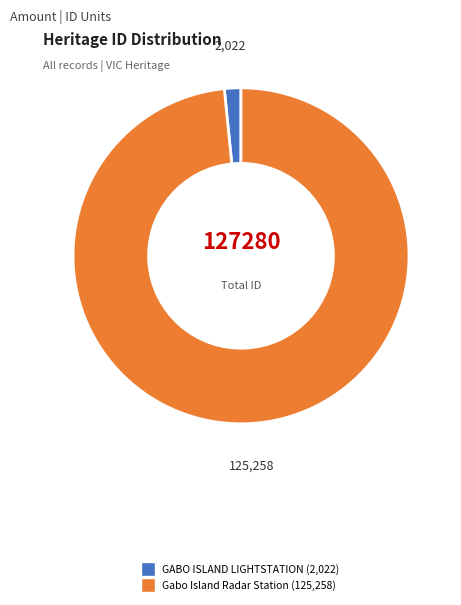

Rank the categories by value from highest to lowest.

Gabo Island Radar Station, GABO ISLAND LIGHTSTATION